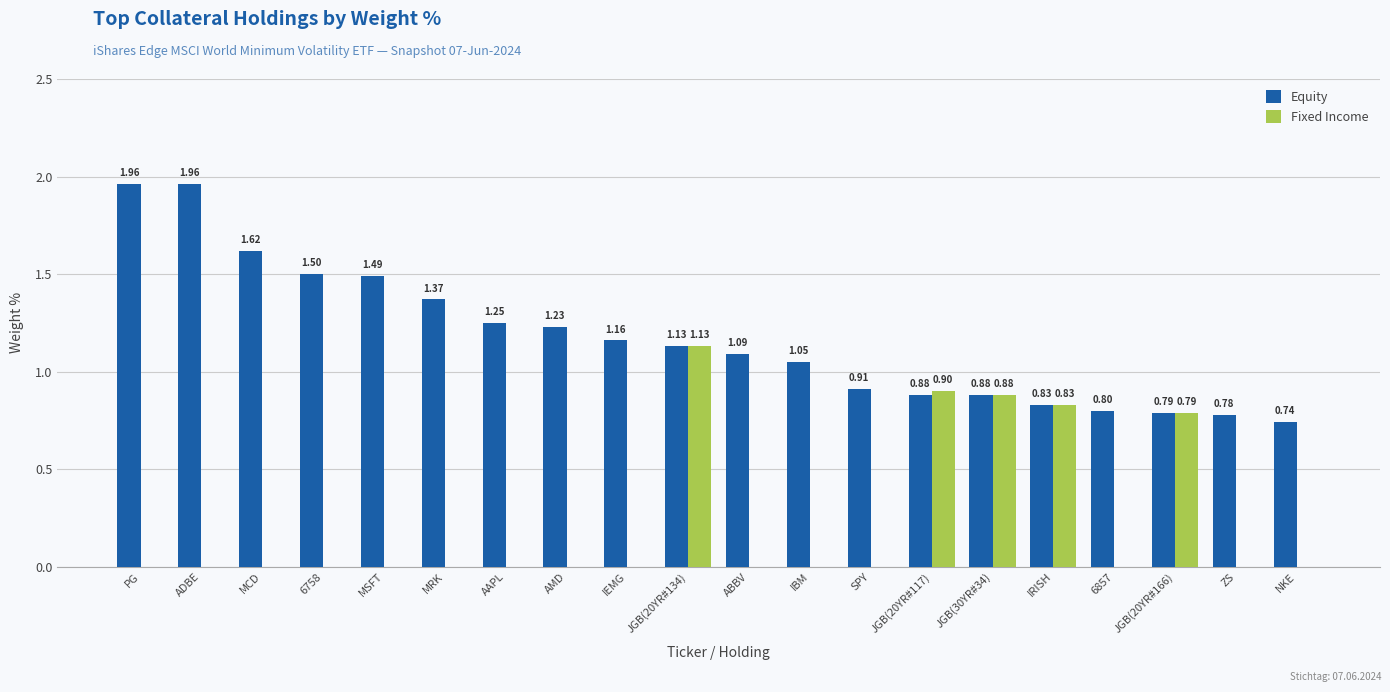

Which series has the largest total across all categories?

Equity